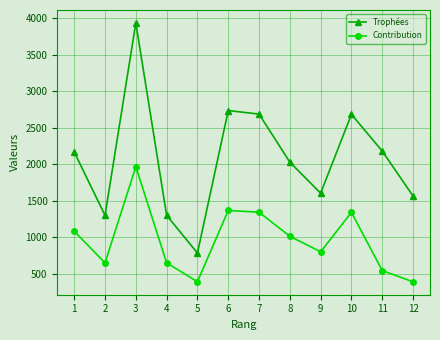

What is the spread (max minus min) of values at 7?

1343